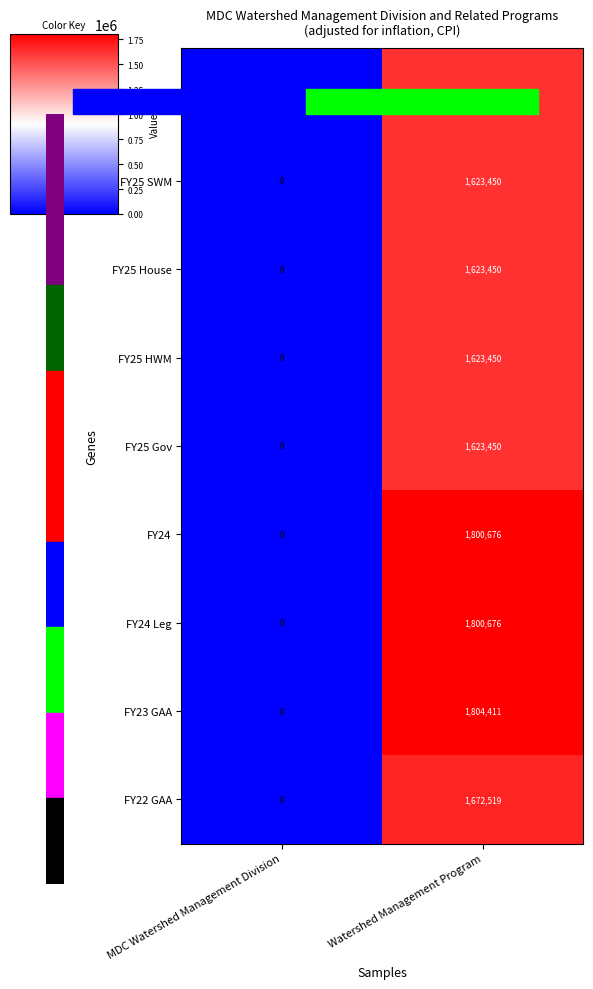

What is the difference between the maximum and minimum values in the FY24 series?

1800676